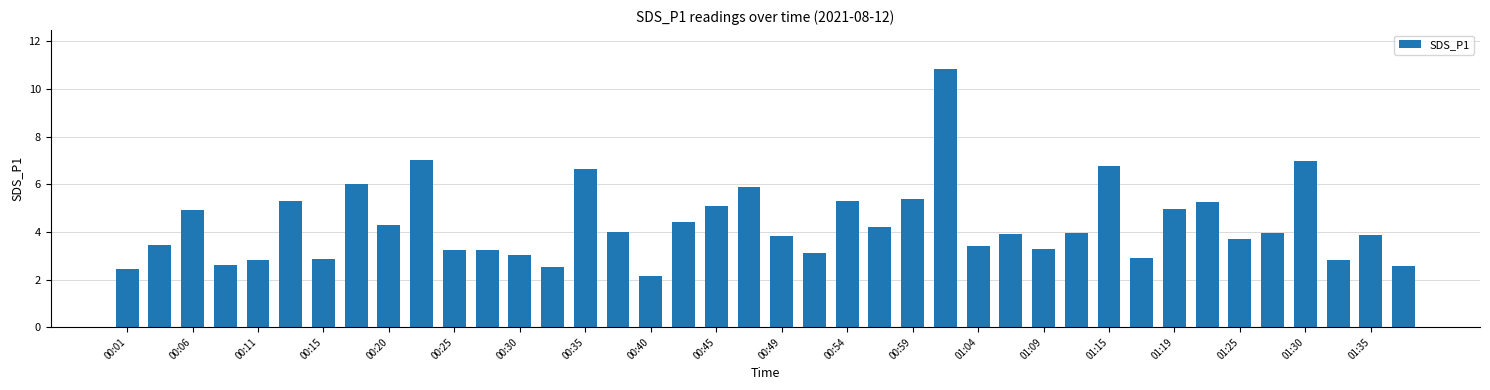

What is the minimum value shown in the chart?

2.1